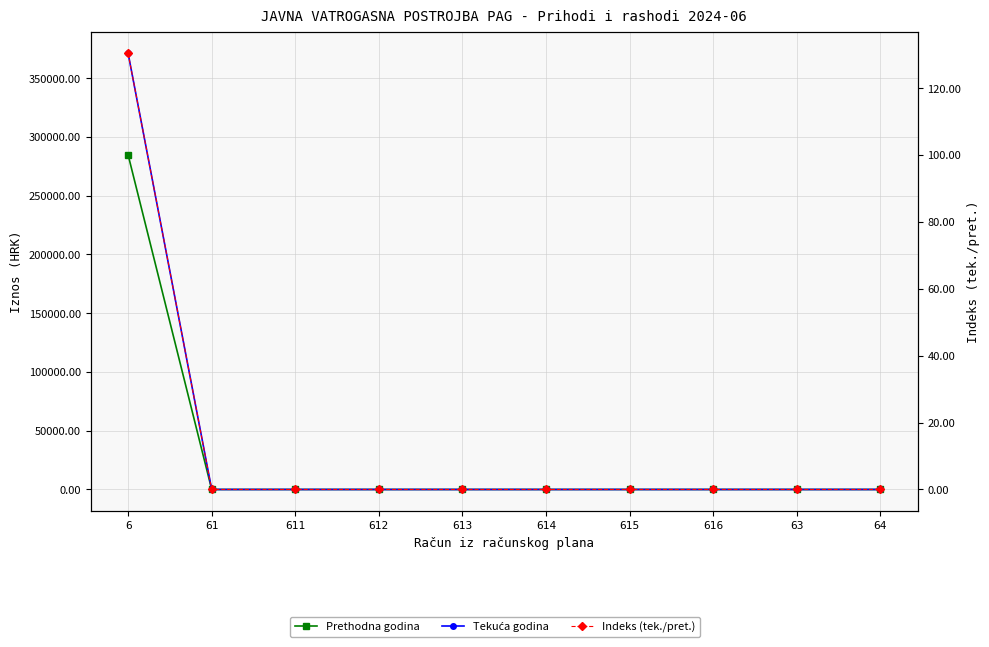

Is it true that Indeks (tek./pret.) equals 64.4 at 61?

False